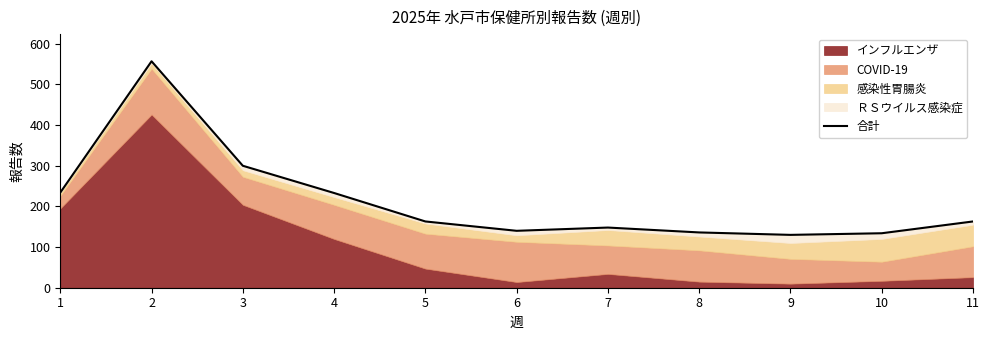

List the labels in order of value, smallest first.

9, 10, 8, 6, 7, 5, 11, 4, 1, 3, 2